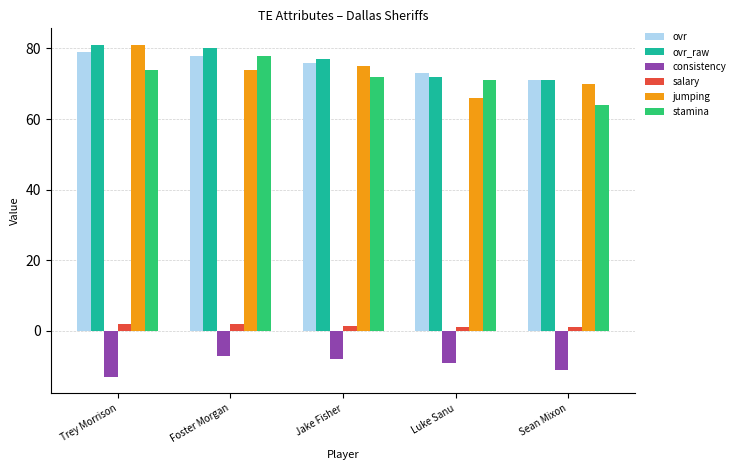

Which category has the lowest value in the consistency series?

Trey Morrison